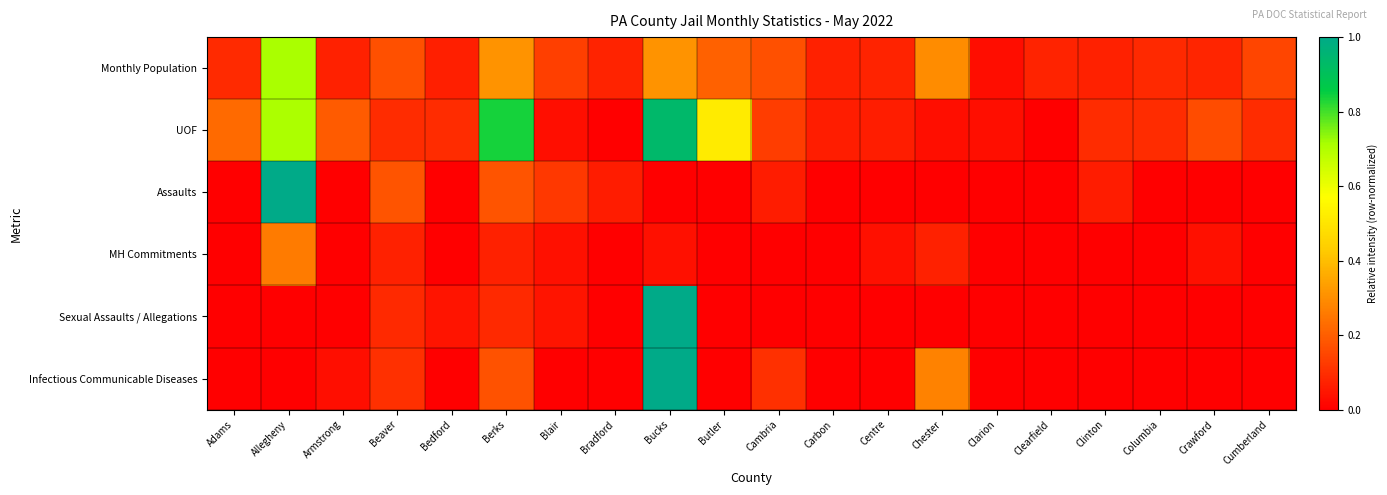

Reading left to right, what are all the values shown in this chart?

Monthly Population: Adams=0.1	Allegheny=0.7	Armstrong=0.1	Beaver=0.2	Bedford=0.1	Berks=0.3	Blair=0.1	Bradford=0.1	Bucks=0.3	Butler=0.2	Cambria=0.2	Carbon=0.1	Centre=0.1	Chester=0.3	Clarion=0.0	Clearfield=0.1	Clinton=0.1	Columbia=0.1	Crawford=0.1	Cumberland=0.1
UOF: Adams=0.2	Allegheny=0.7	Armstrong=0.2	Beaver=0.1	Bedford=0.1	Berks=0.8	Blair=0.0	Bradford=0.0	Bucks=0.9	Butler=0.5	Cambria=0.1	Carbon=0.1	Centre=0.1	Chester=0.0	Clarion=0.0	Clearfield=0.0	Clinton=0.1	Columbia=0.1	Crawford=0.2	Cumberland=0.1
Assaults: Adams=0.0	Allegheny=1.0	Armstrong=0.0	Beaver=0.2	Bedford=0.0	Berks=0.2	Blair=0.1	Bradford=0.1	Bucks=0.0	Butler=0.0	Cambria=0.1	Carbon=0.0	Centre=0.0	Chester=0.0	Clarion=0.0	Clearfield=0.0	Clinton=0.1	Columbia=0.0	Crawford=0.0	Cumberland=0.0
MH Commitments: Adams=0.0	Allegheny=0.3	Armstrong=0.0	Beaver=0.1	Bedford=0.0	Berks=0.1	Blair=0.0	Bradford=0.0	Bucks=0.0	Butler=0.0	Cambria=0.0	Carbon=0.0	Centre=0.0	Chester=0.1	Clarion=0.0	Clearfield=0.0	Clinton=0.0	Columbia=0.0	Crawford=0.0	Cumberland=0.0
Sexual Assaults / Allegations: Adams=0.0	Allegheny=0.0	Armstrong=0.0	Beaver=0.1	Bedford=0.0	Berks=0.1	Blair=0.0	Bradford=0.0	Bucks=1.0	Butler=0.0	Cambria=0.0	Carbon=0.0	Centre=0.0	Chester=0.0	Clarion=0.0	Clearfield=0.0	Clinton=0.0	Columbia=0.0	Crawford=0.0	Cumberland=0.0
Infectious Communicable Diseases: Adams=0.0	Allegheny=0.0	Armstrong=0.0	Beaver=0.1	Bedford=0.0	Berks=0.2	Blair=0.0	Bradford=0.0	Bucks=1.0	Butler=0.0	Cambria=0.1	Carbon=0.0	Centre=0.0	Chester=0.3	Clarion=0.0	Clearfield=0.0	Clinton=0.0	Columbia=0.0	Crawford=0.0	Cumberland=0.0